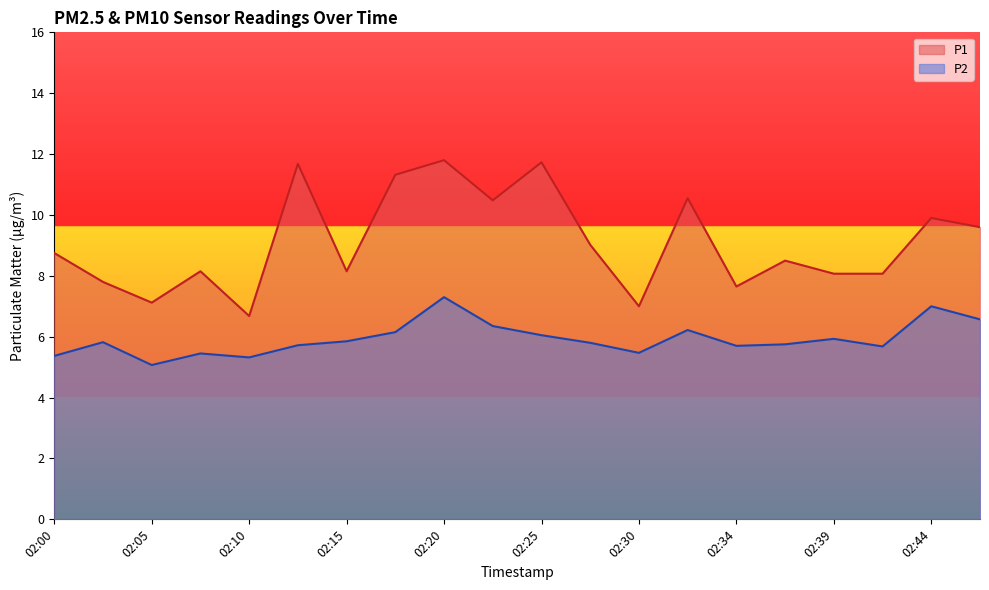

True or false: P1 and P2 intersect in this chart.

False